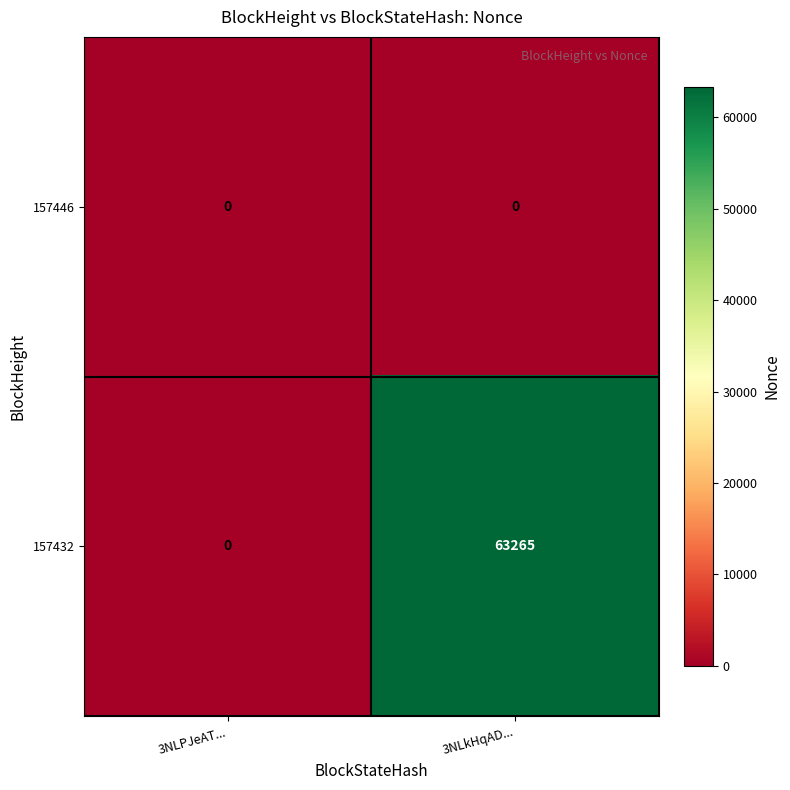

Which series has the largest total across all categories?

157432